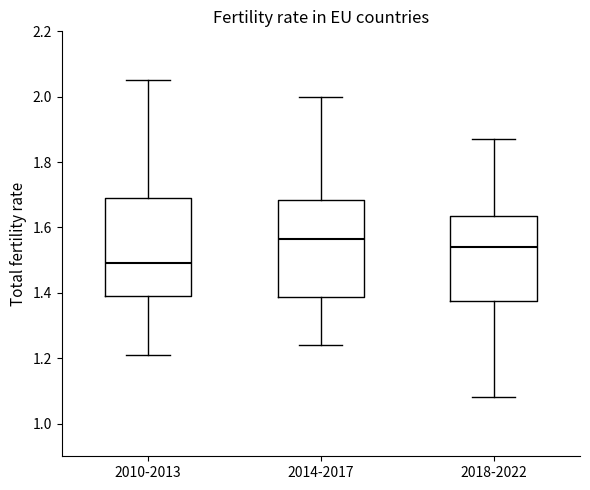

Reading left to right, transcribe this box plot: for each box, give where its median line is, the range the box spans, and where its two whiskers end, as read against the y-axis. The values are not printed on the chart, so give them approximately, as read against the axis.

2010-2013: median 1.50, box 1.40 to 1.70, whiskers 1.22 to 2.06
2014-2017: median 1.56, box 1.38 to 1.68, whiskers 1.24 to 2.00
2018-2022: median 1.54, box 1.38 to 1.64, whiskers 1.08 to 1.88